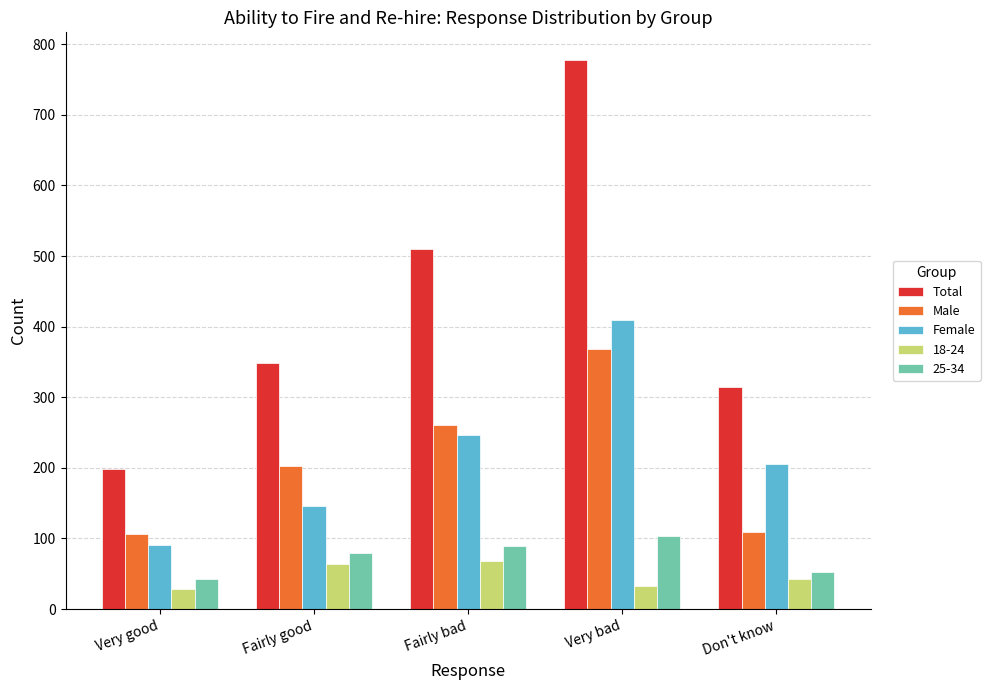

Rank the series at Fairly bad from highest to lowest value.

Total, Male, Female, 25-34, 18-24